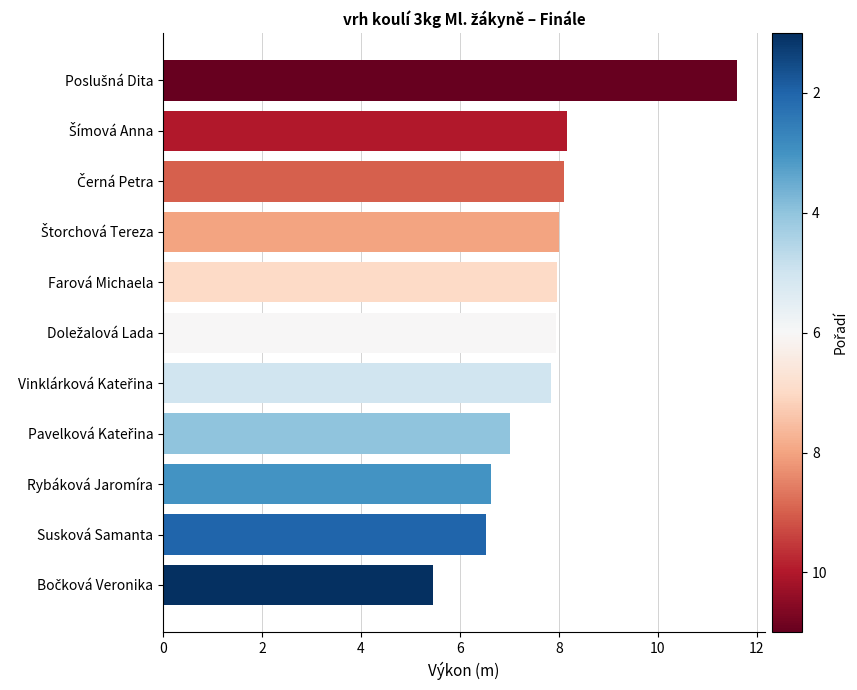

What is the value of the 7th bar from the top?

7.8